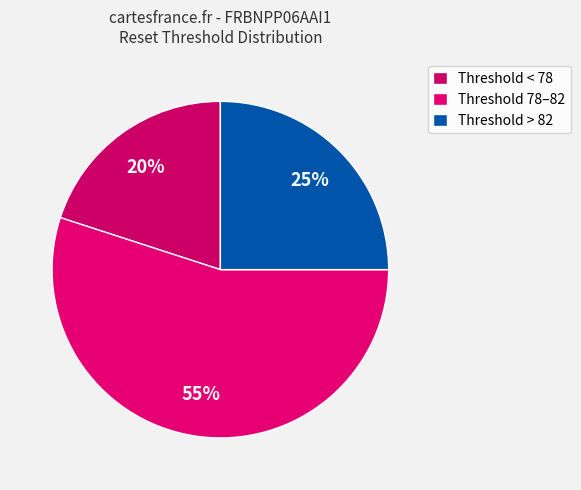

How many slices are in this pie chart?

3